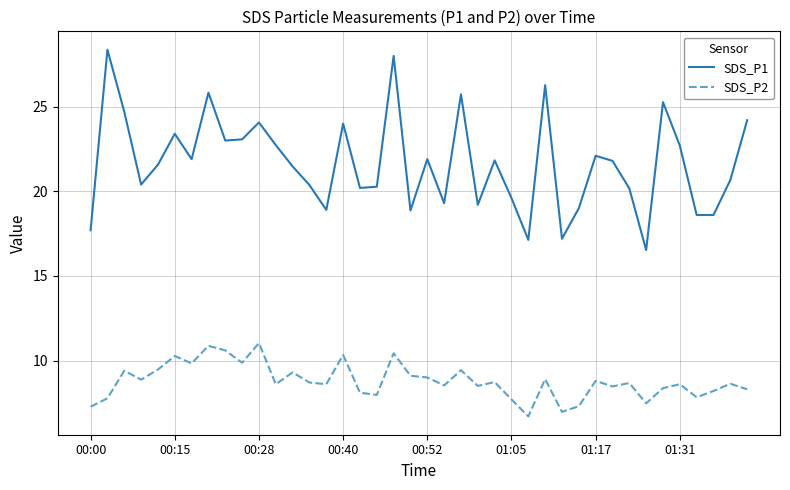

True or false: SDS_P1 and SDS_P2 cross at least once.

False